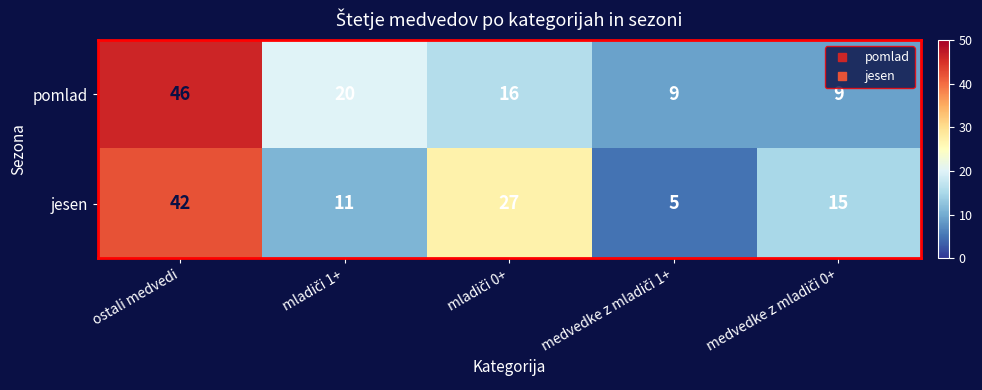

What is the difference between the maximum and minimum values in the pomlad series?

37